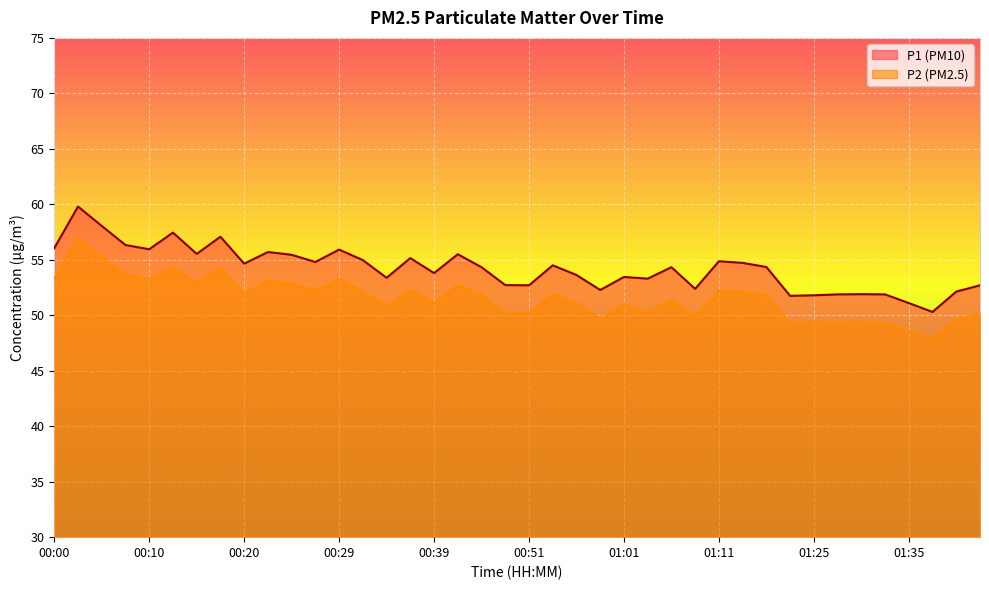

The value of P2 at 00:29 is 21.2. True or false?

False